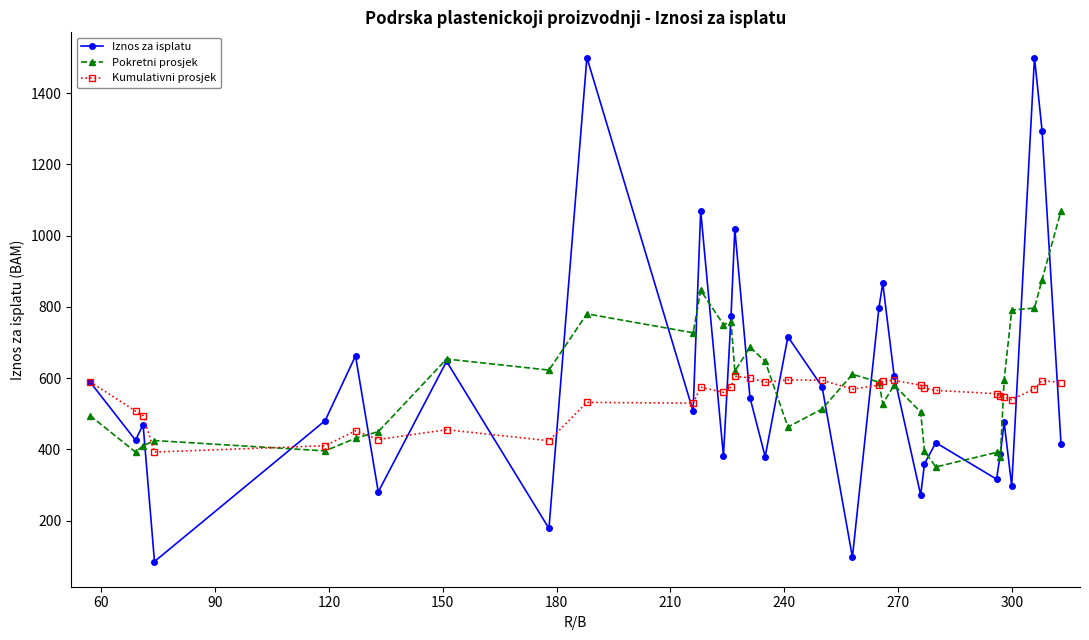

What is the value of the Pokretni prosjek point at the 30th from the left?

791.2